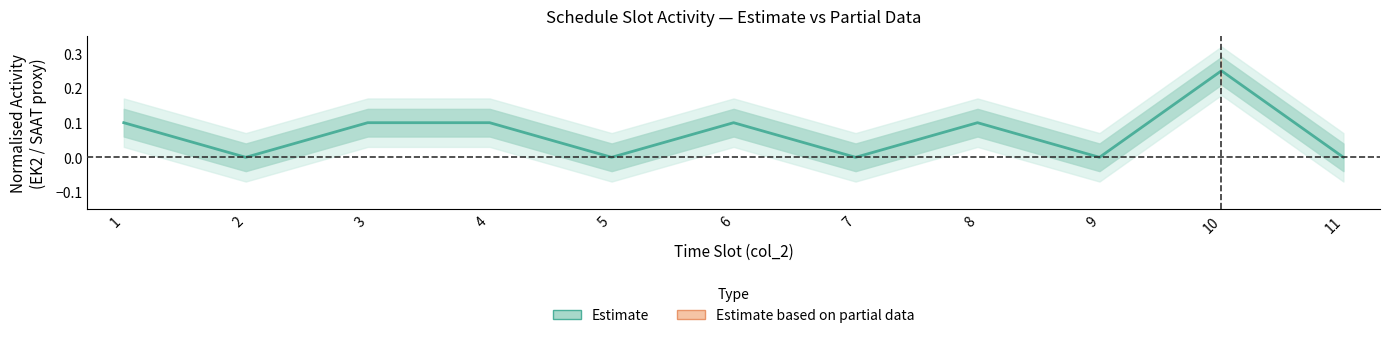

List the labels in order of value, smallest first.

2, 5, 7, 9, 11, 1, 3, 4, 6, 8, 10